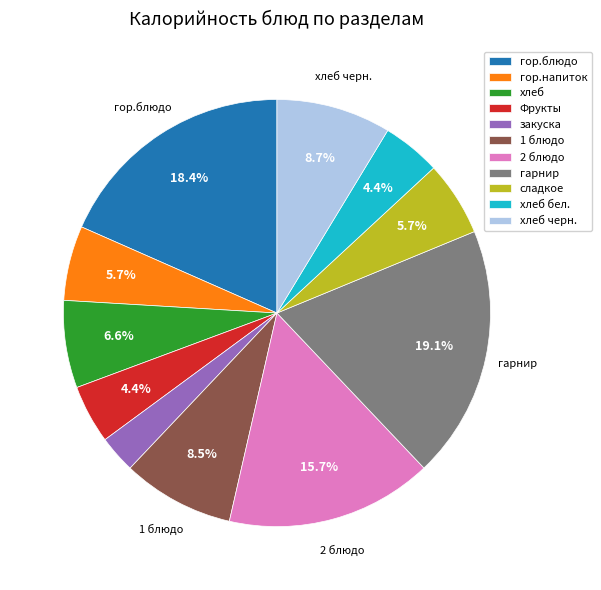

True or false: сладкое accounts for 6% of the total.

True